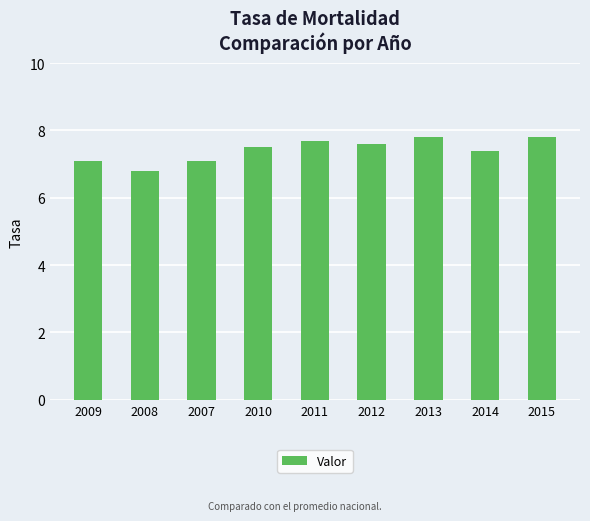

What is the ratio of the value at 2007 to the value at 2012?

0.9